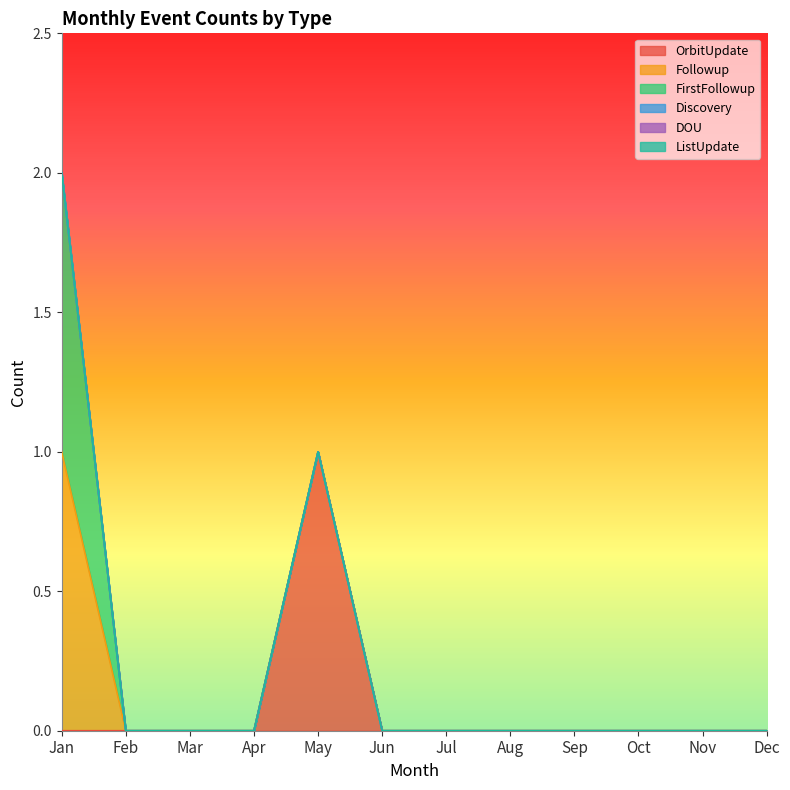

Is it true that OrbitUpdate equals 0 at Nov?

True